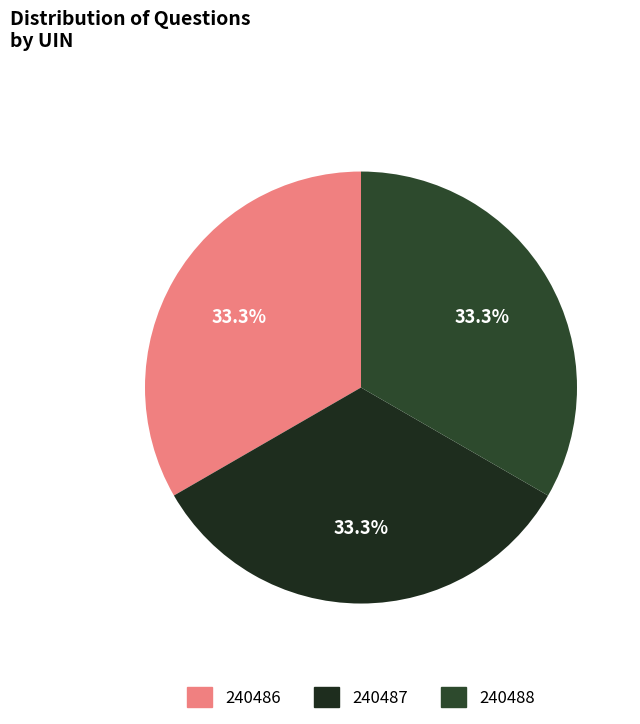

To the nearest percent, what portion does 240486 represent?

33%